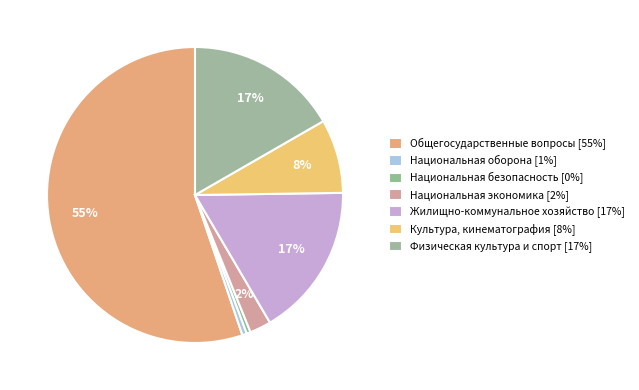

To the nearest percent, what portion does Общегосударственные вопросы represent?

55%